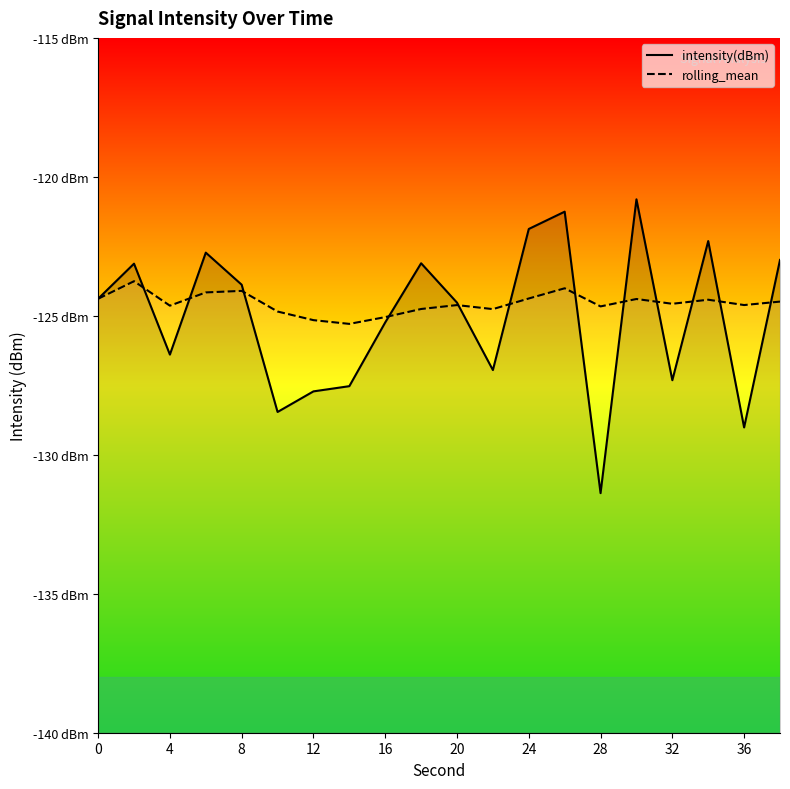

Which category has the lowest value in the rolling_mean series?

14